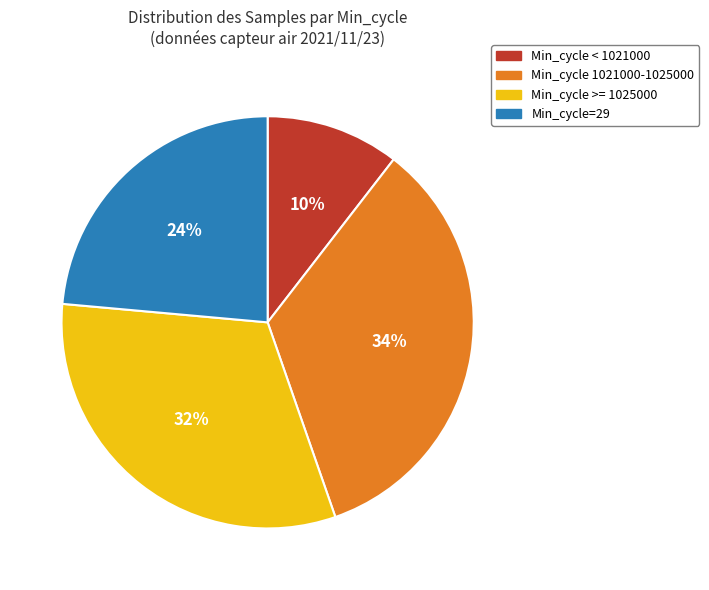

Is it true that Min_cycle >= 1025000 is 32% of the pie?

True